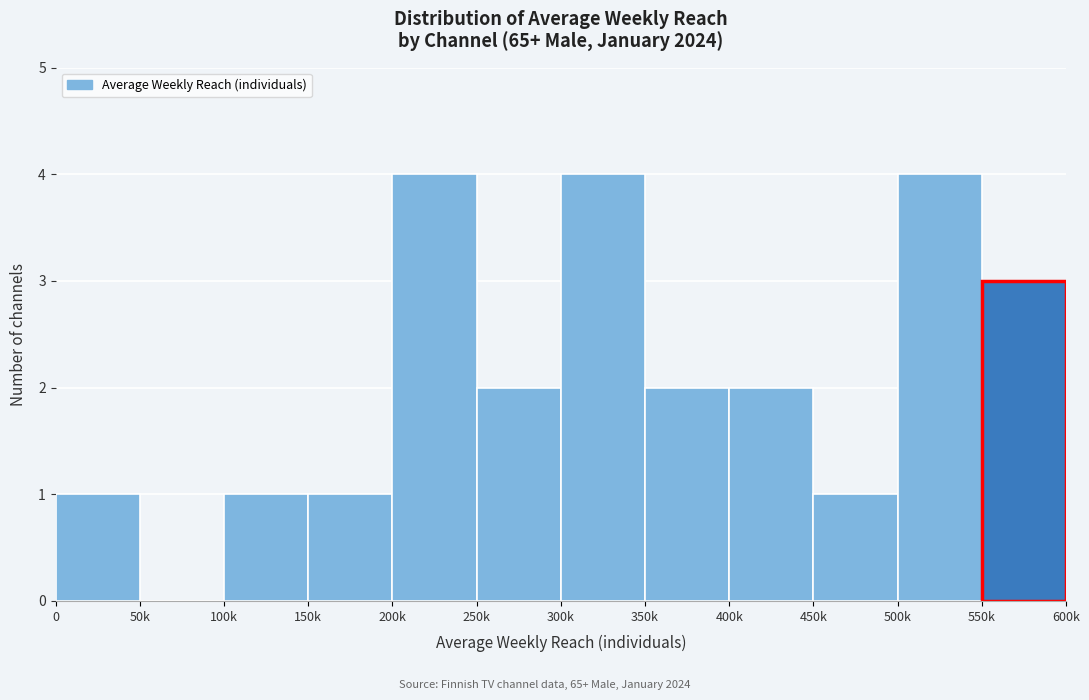

Reading right to left, list all the values displayed in this chart.

550k=3	500k=4	450k=1	400k=2	350k=2	300k=4	250k=2	200k=4	150k=1	100k=1	50k=0	0=1